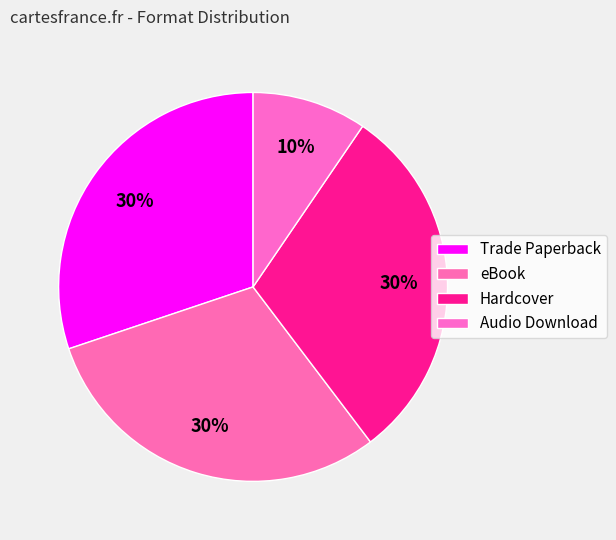

How many slices are in this pie chart?

4